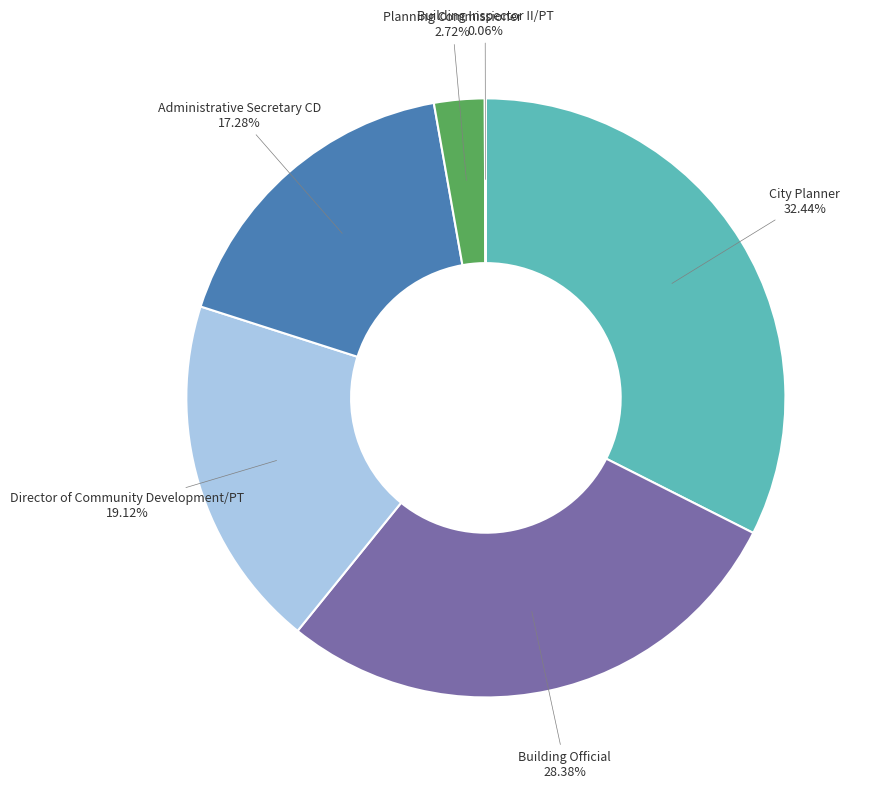

Which category has the biggest portion of the pie?

City Planner